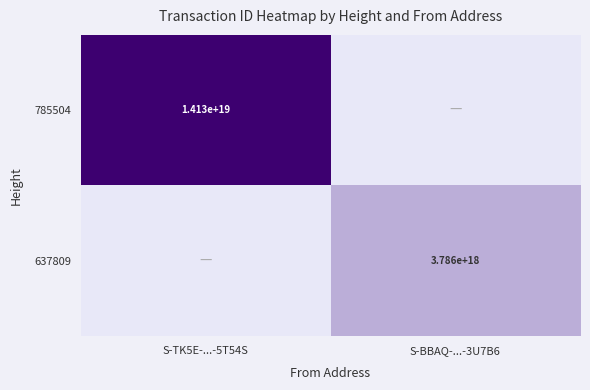

Is the value of 637809 at S-BBAQ-...-3U7B6 greater than the value of 785504 at S-TK5E-...-5T54S?

No